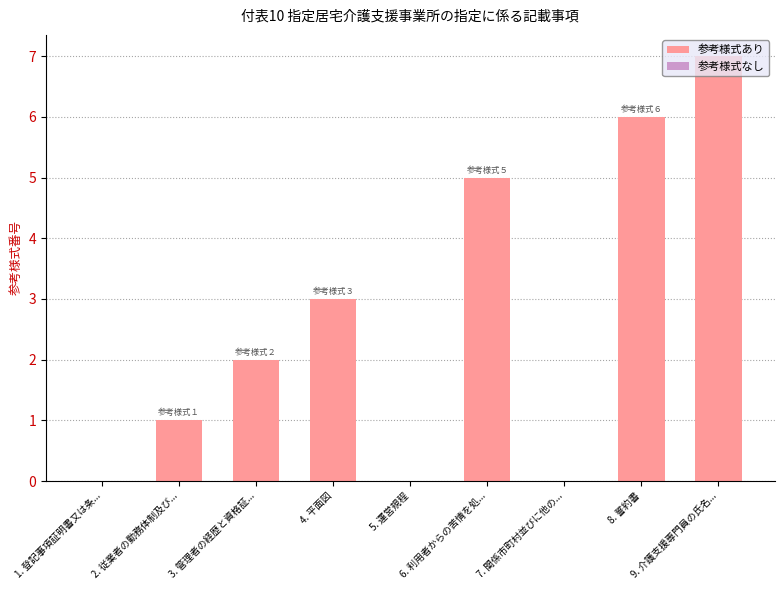

At which category does the chart reach its peak across all series?

9. 介護支援専門員の氏名...